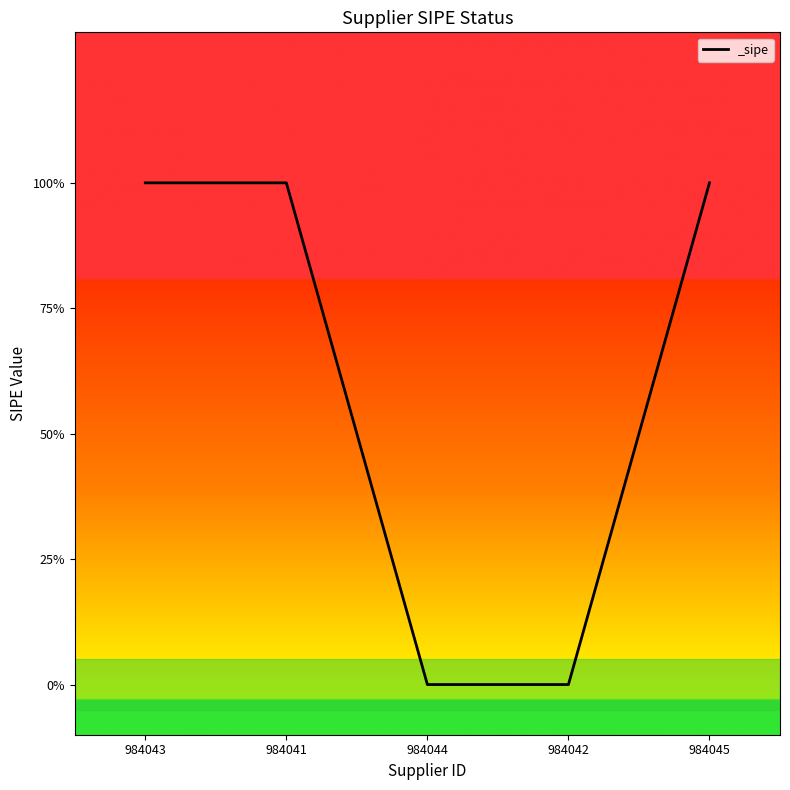

Is it true that the value at 984042 is 0?

True